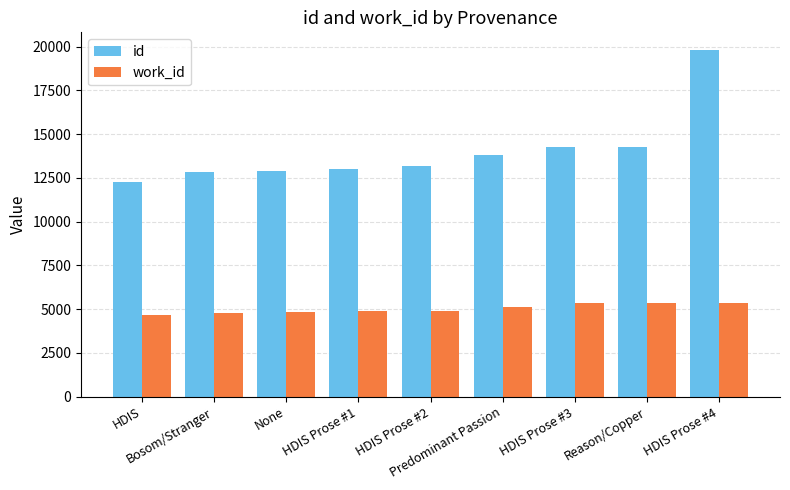

What is the label of the 6th bar from the left?

Predominant Passion